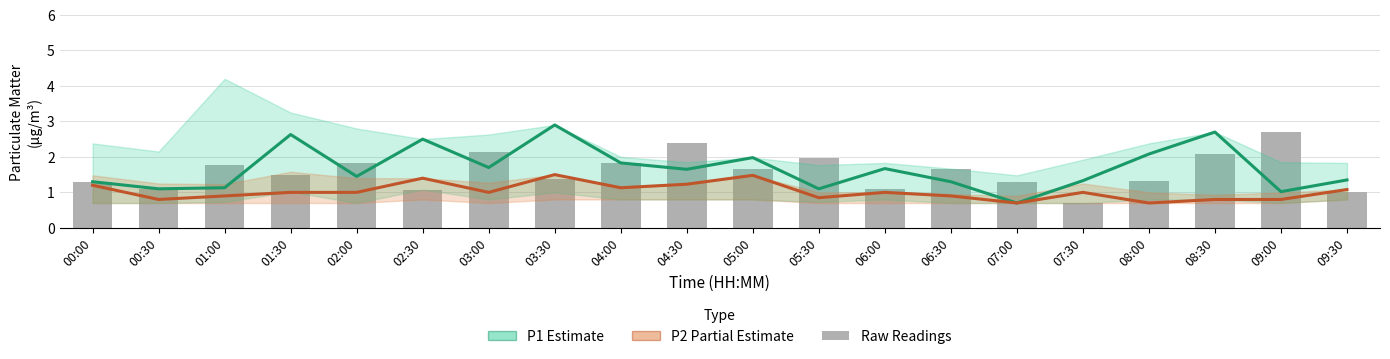

Where does the P1 Estimate series first go above 1?

00:00